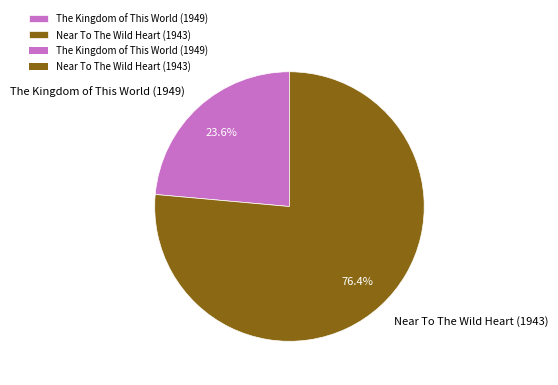

Count the number of slices in the pie.

2